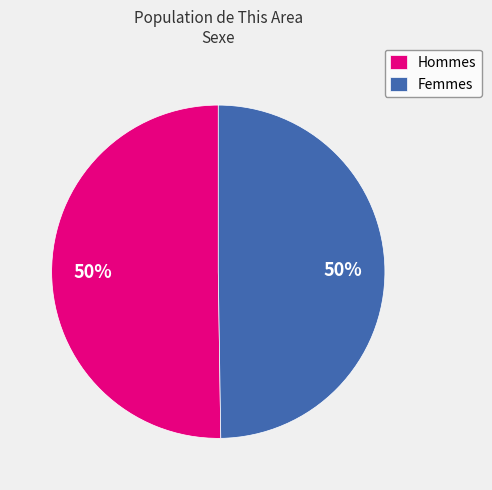

To the nearest percent, what percentage of the pie is Femmes?

50%